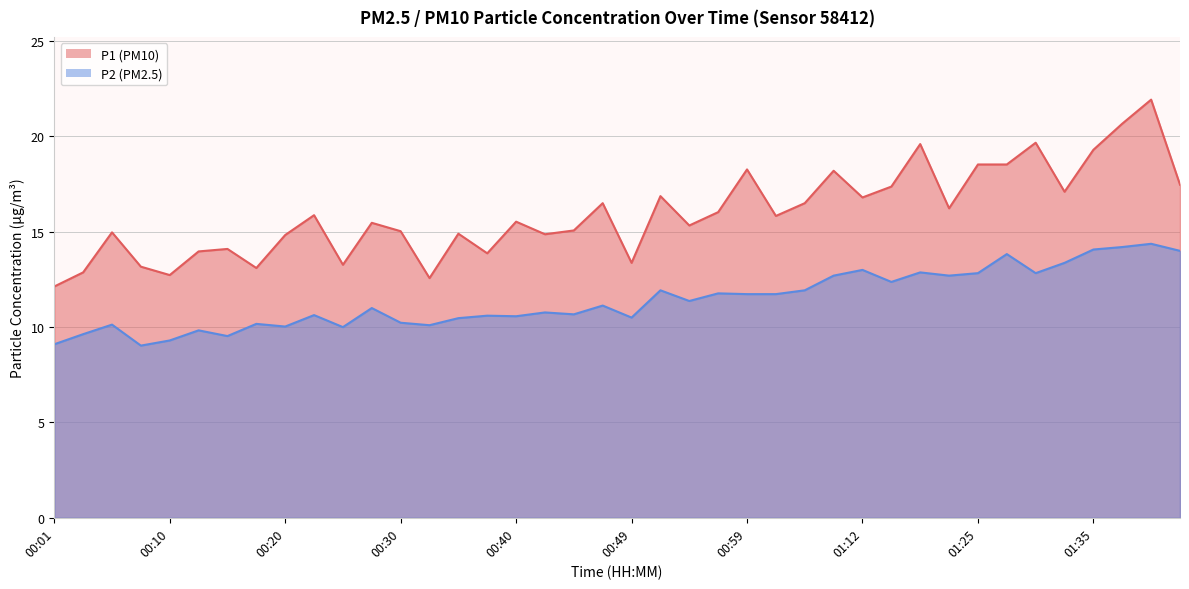

What is the average value of the P1 series?

16.0